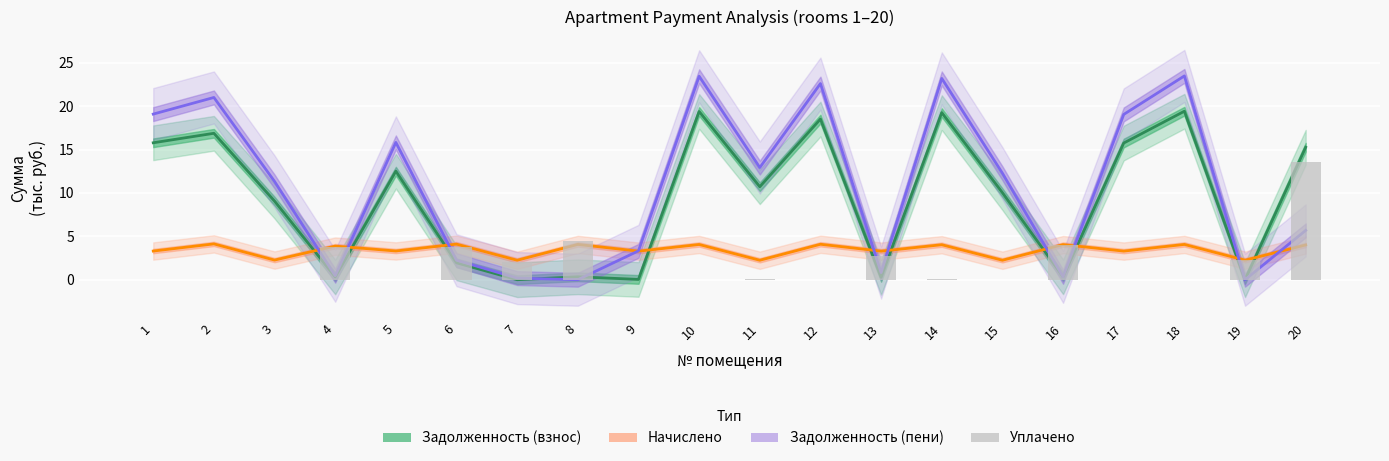

What are all the series names shown in the legend?

Задолженность (взнос), Начислено, Задолженность (пени), Уплачено